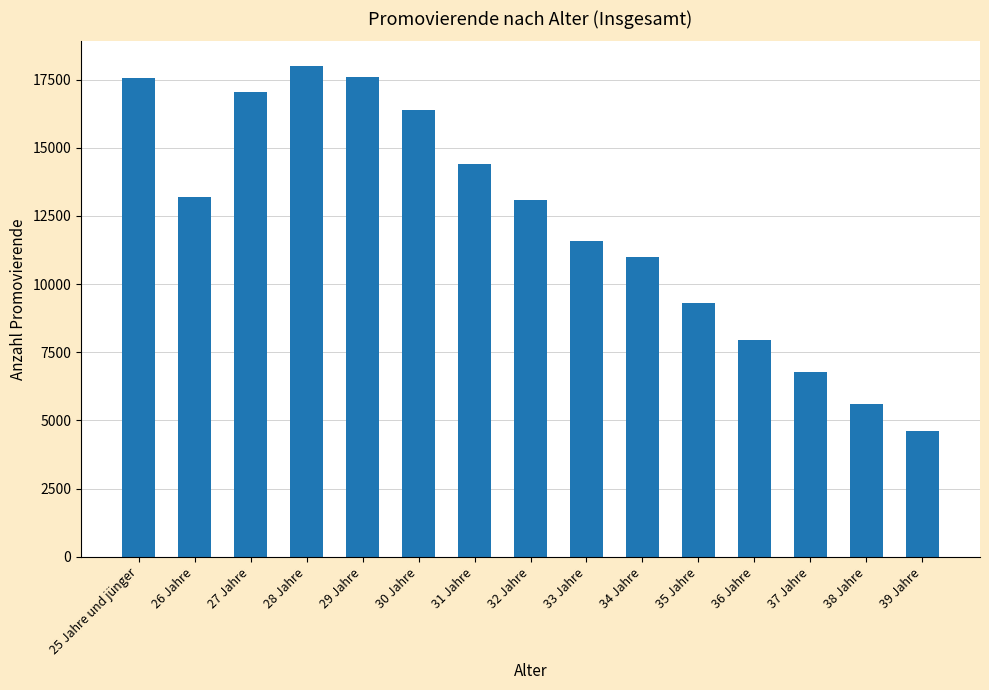

What is the difference between the values at 33 Jahre and 36 Jahre?

3634